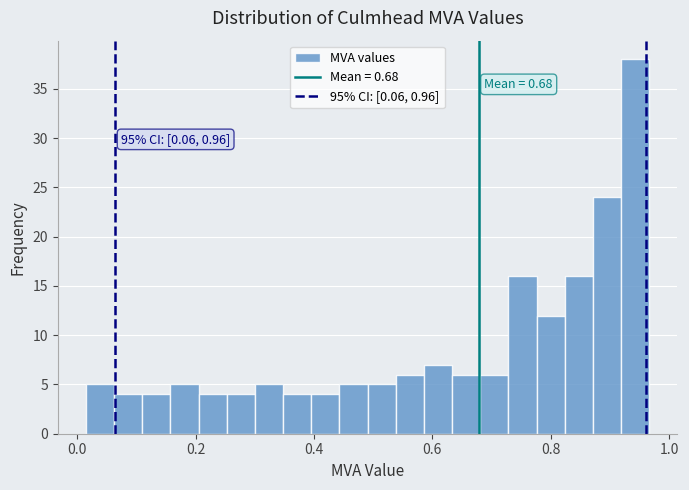

Read against the x-axis, roughly where is the centre of the tallest bar?

0.94